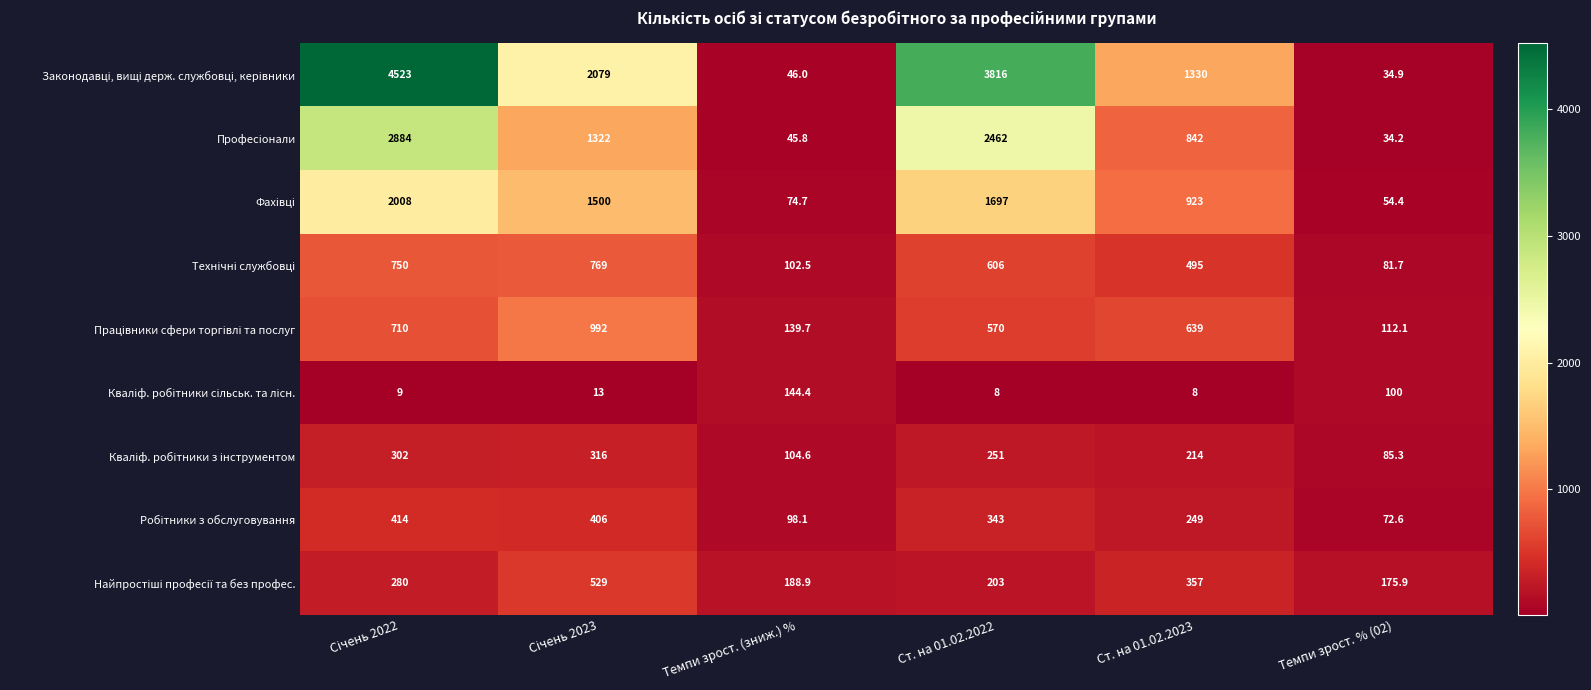

What is the smallest value displayed?

8.0